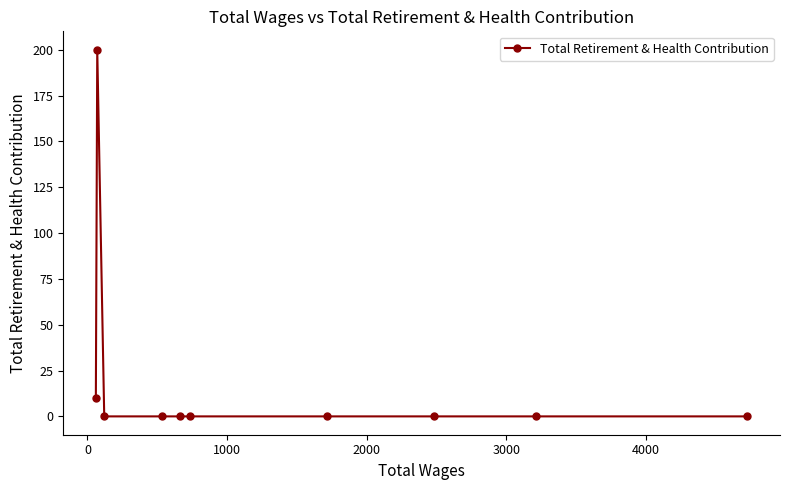

What is the difference between the maximum and second lowest values?

200